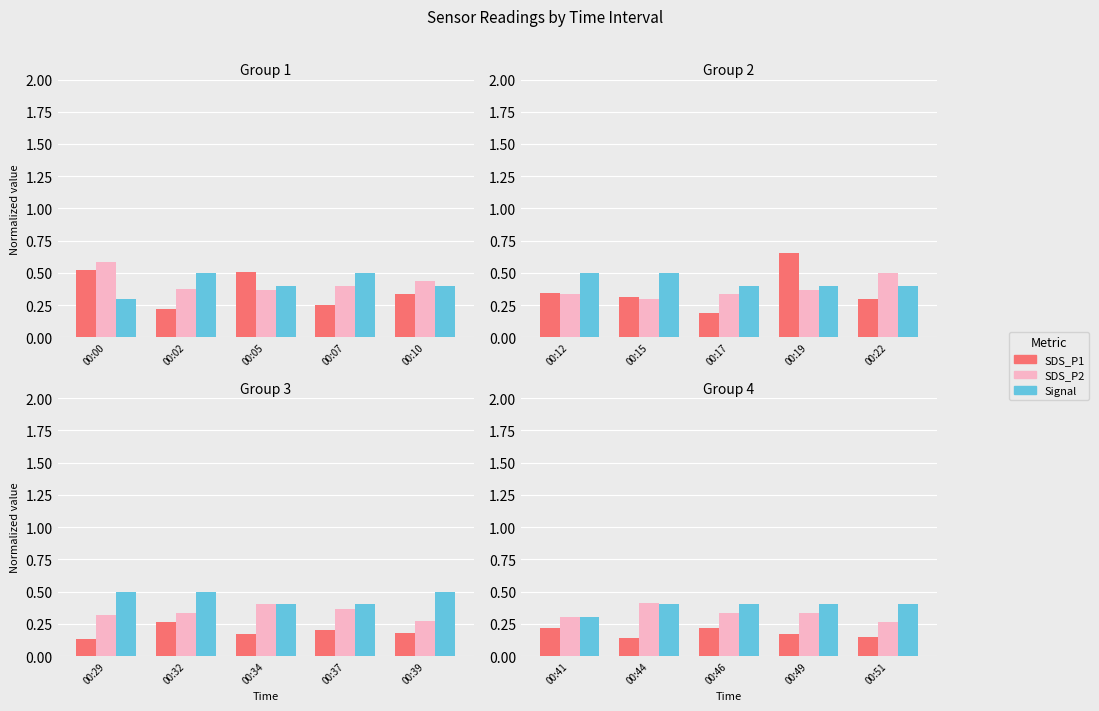

What is the minimum value for SDS_P1?

0.1